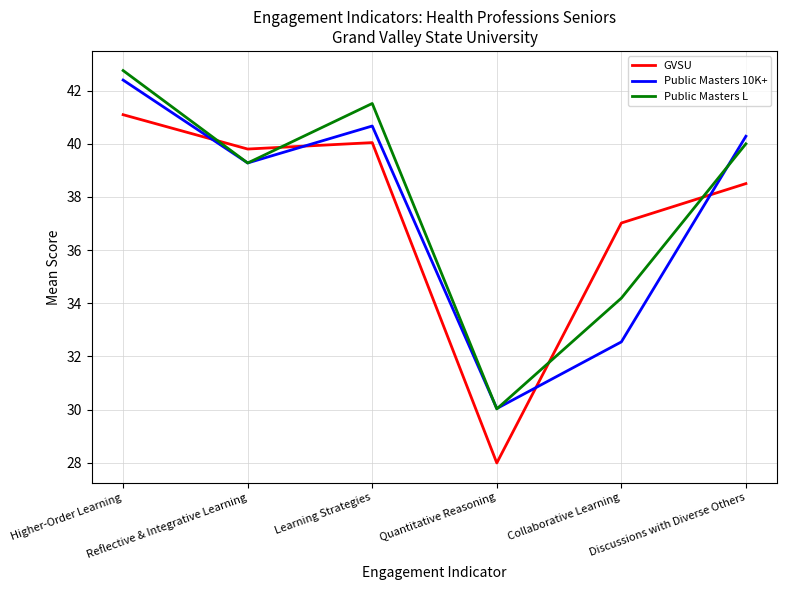

Reading left to right, extract all data points from this chart.

GVSU: 41.1	39.8	40.0	28.0	37.0	38.5
Public Masters 10K+: 42.4	39.3	40.7	30.0	32.5	40.3
Public Masters L: 42.8	39.3	41.5	30.0	34.2	40.0